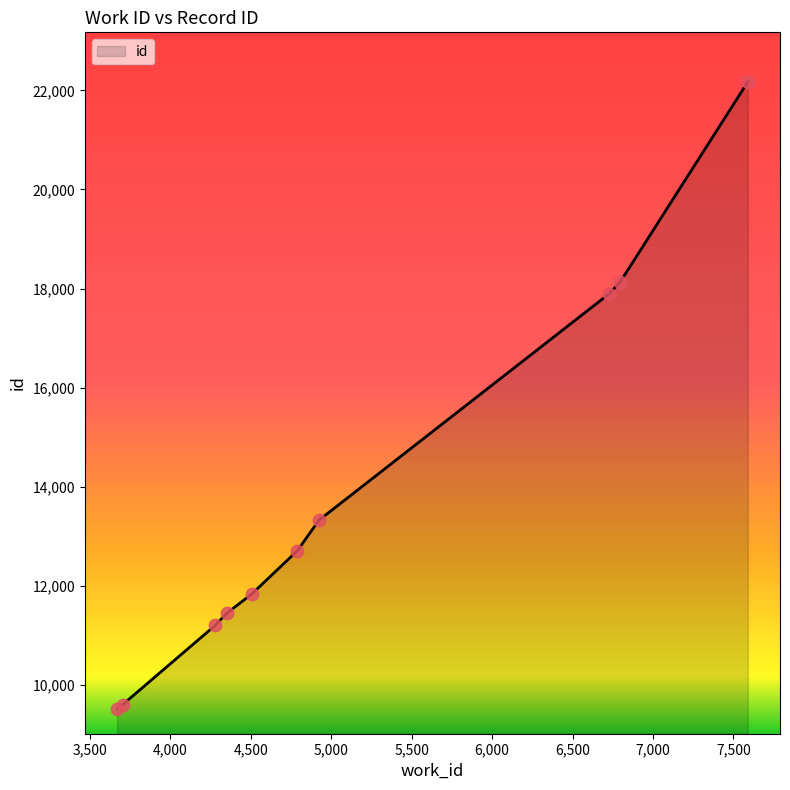

What is the minimum value shown in the chart?

9517